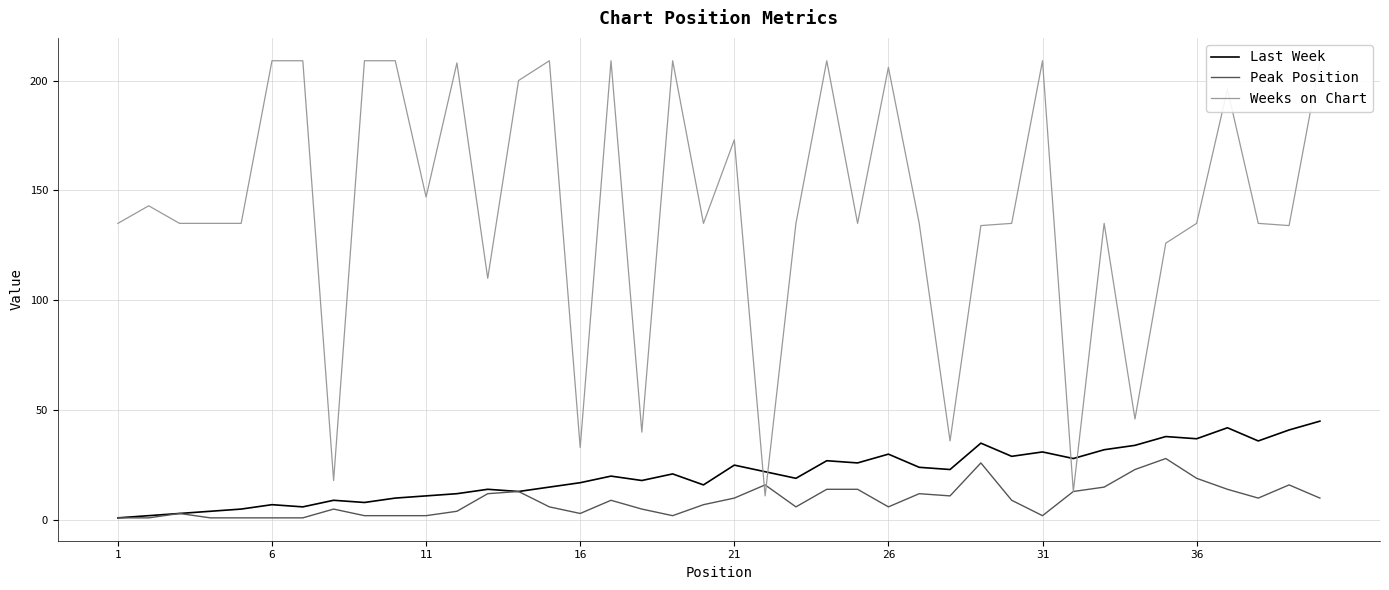

The value of Peak Position at 26 is 6. True or false?

True